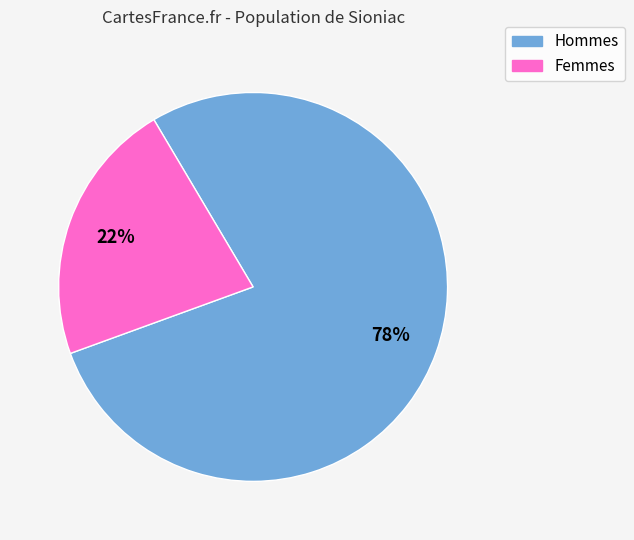

Is there any slice that represents more than half of the pie?

Yes